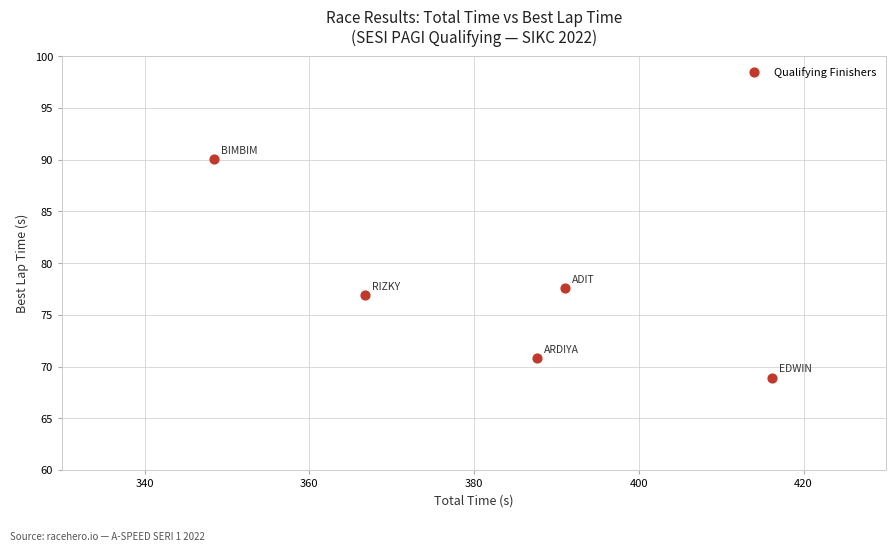

What is the average X value?

382.0